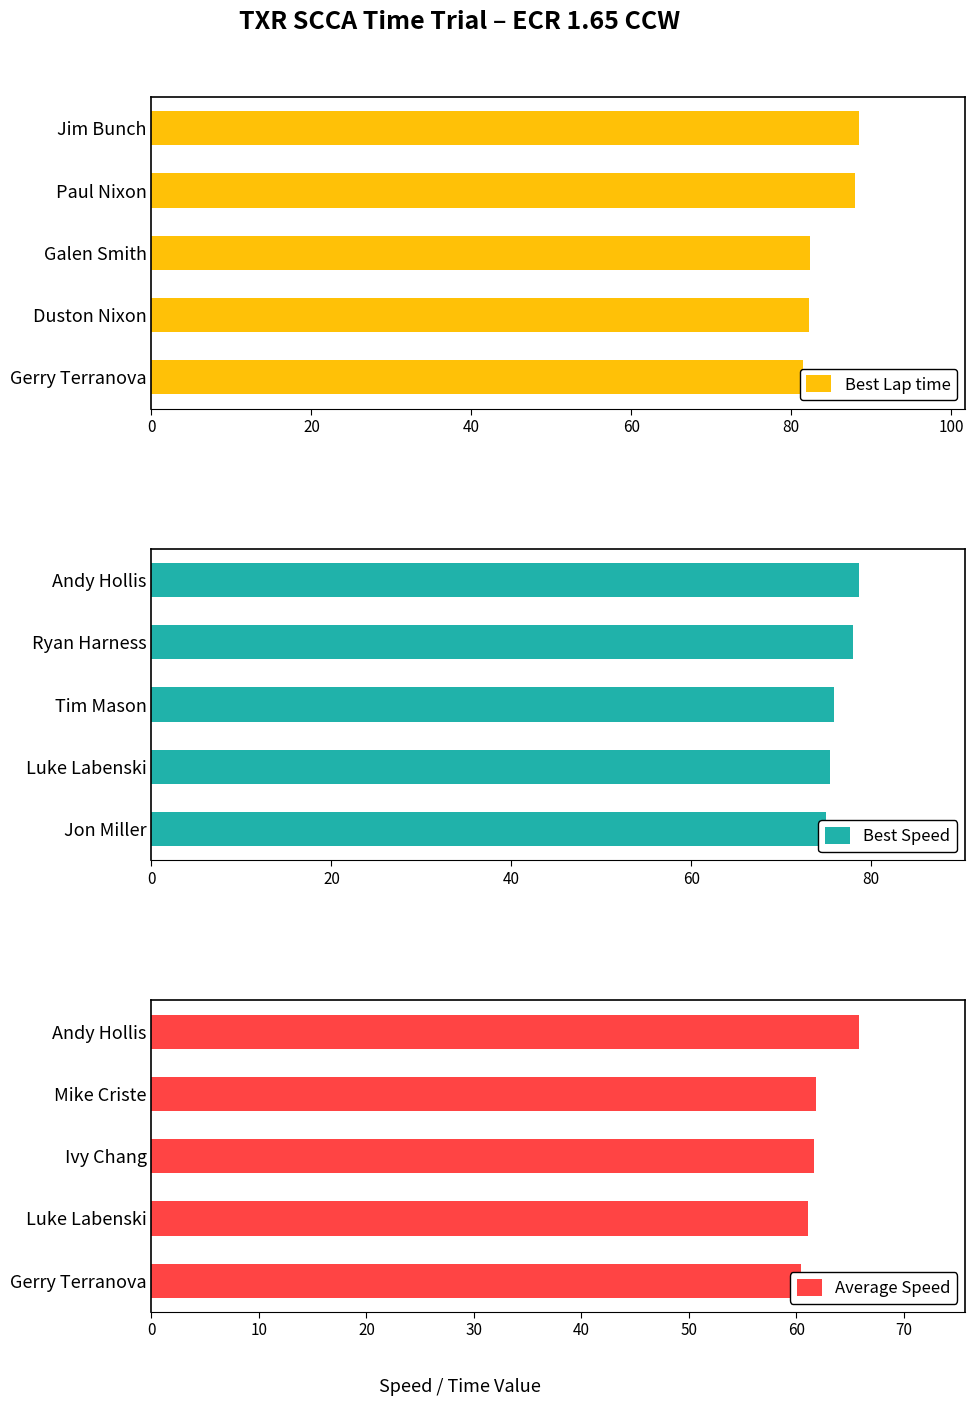

What is the smallest value displayed?

60.4